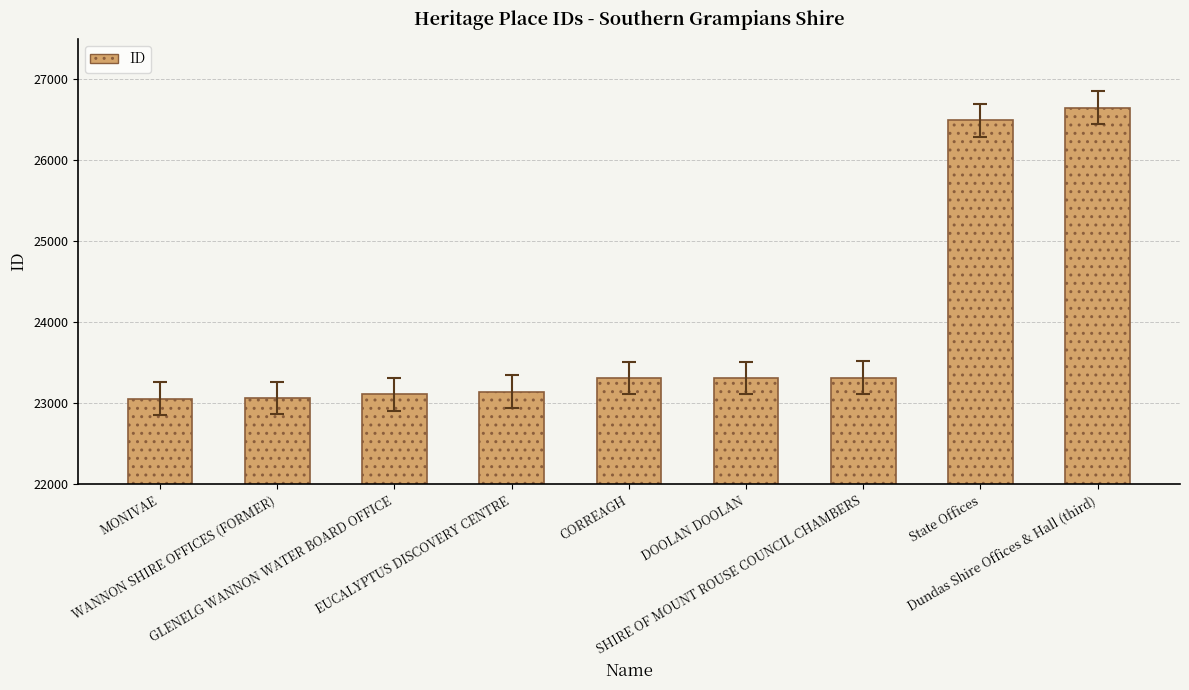

What is the smallest value displayed?

23059